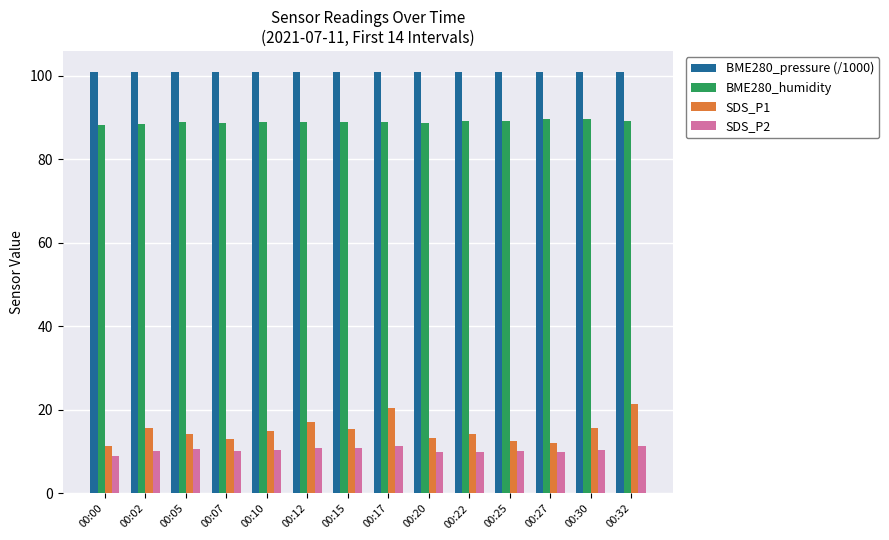

The value of SDS_P2 at 00:12 is 4.9. True or false?

False